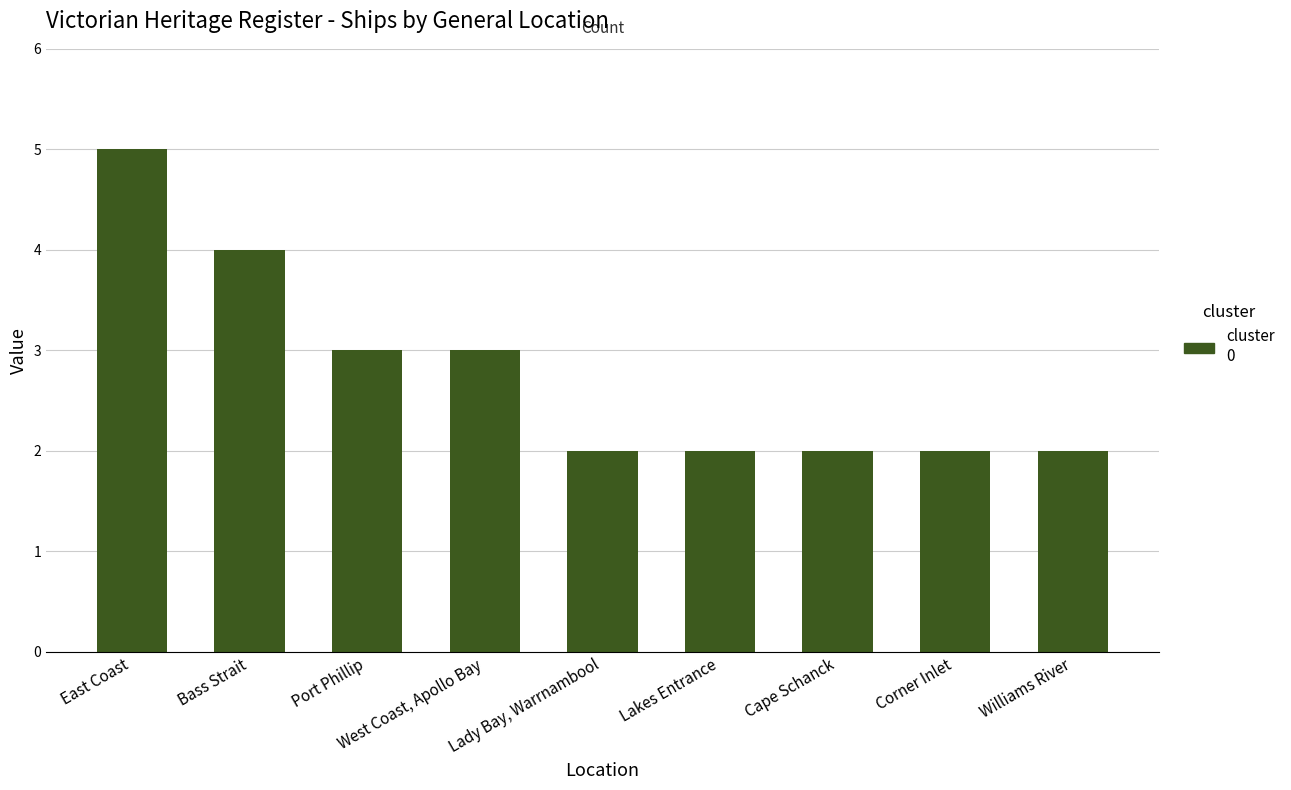

Are the bars grouped side by side (vs. stacked)?

No